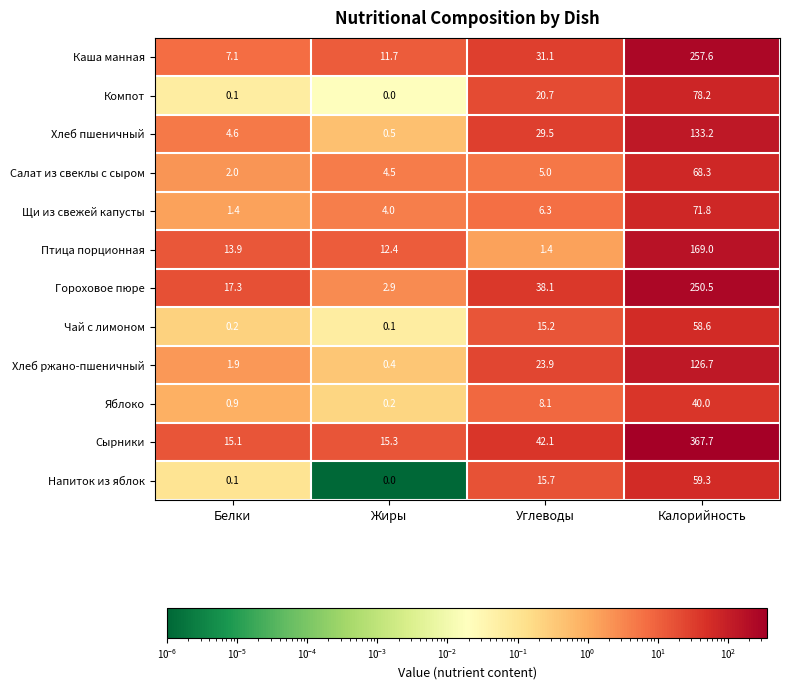

What is the greatest value displayed?

367.7